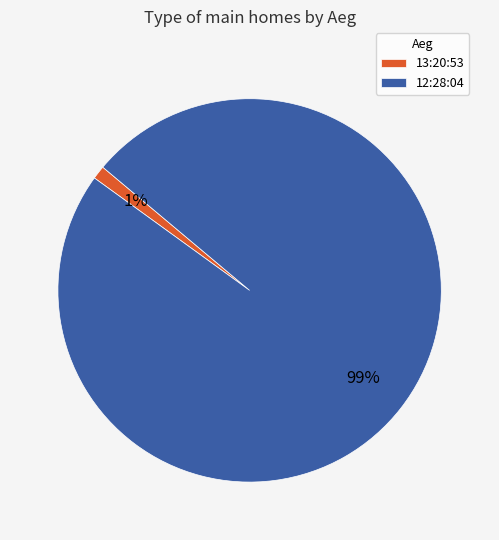

Between 12:28:04 and 13:20:53, which is larger?

12:28:04